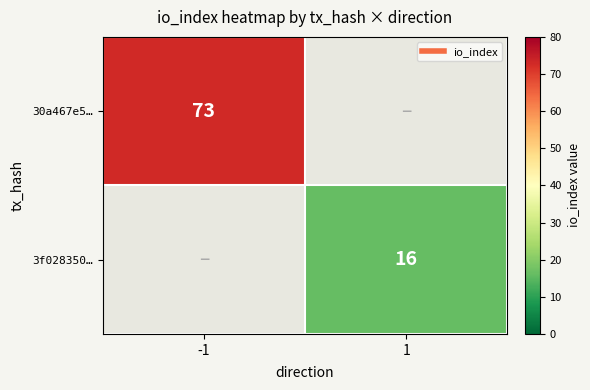

At which label is 30a467e5… closest to 73?

-1